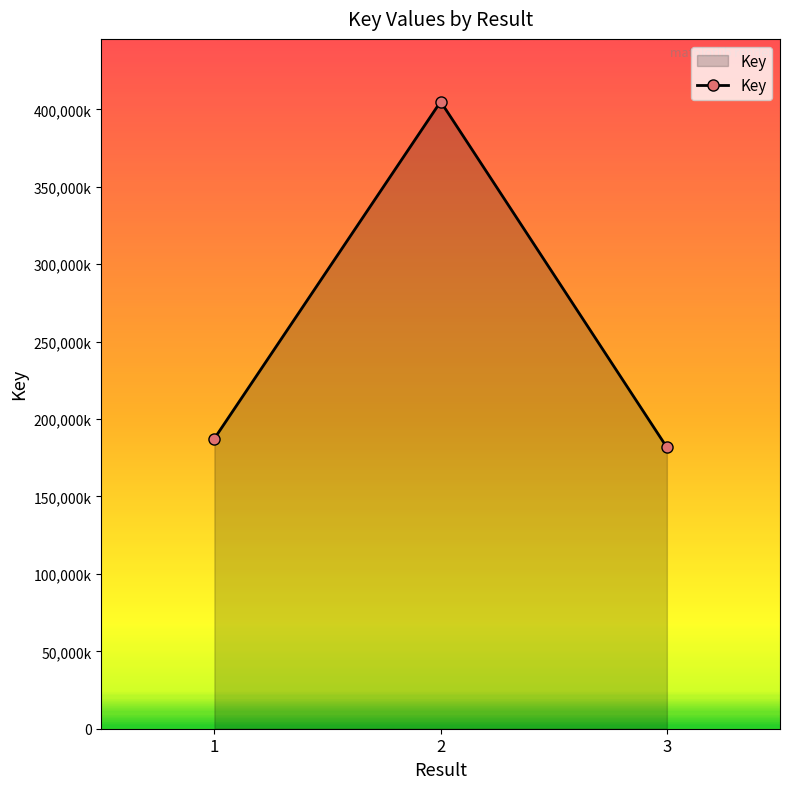

List the labels in order of value, smallest first.

3, 1, 2